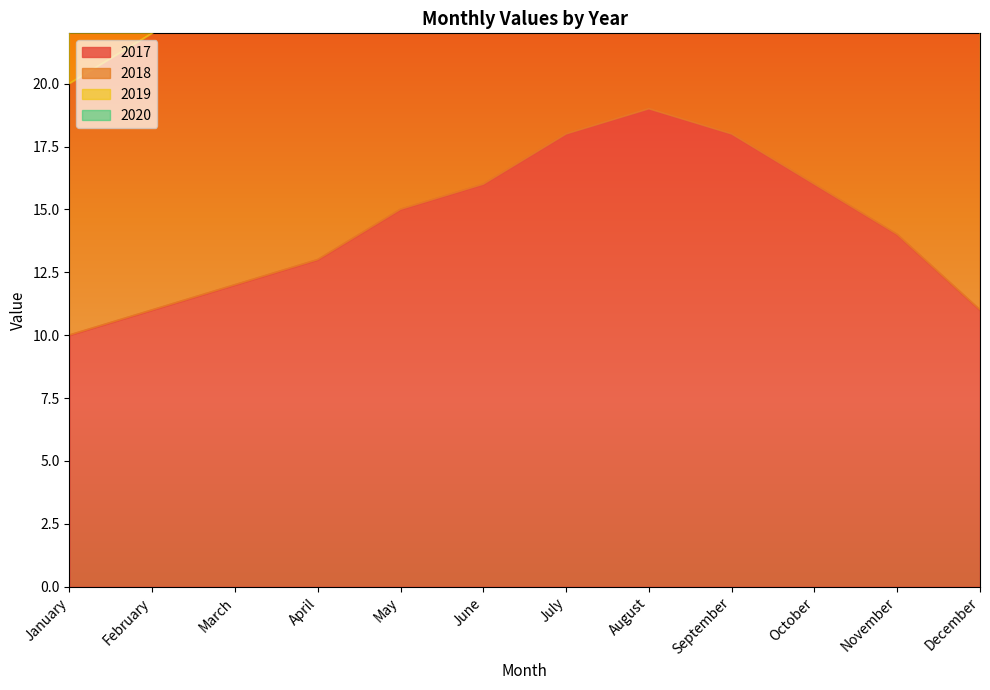

Is the value of 2020 at December greater than the value of 2018 at June?

Yes